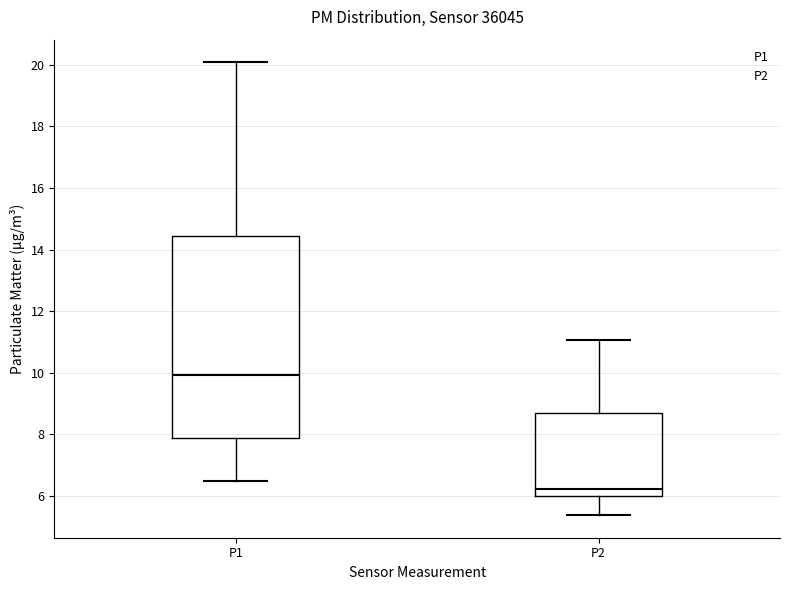

Where does the upper whisker of the box for P1 end on the y-axis? The values are not printed on the chart, so give them approximately, as read against the axis.

20.0